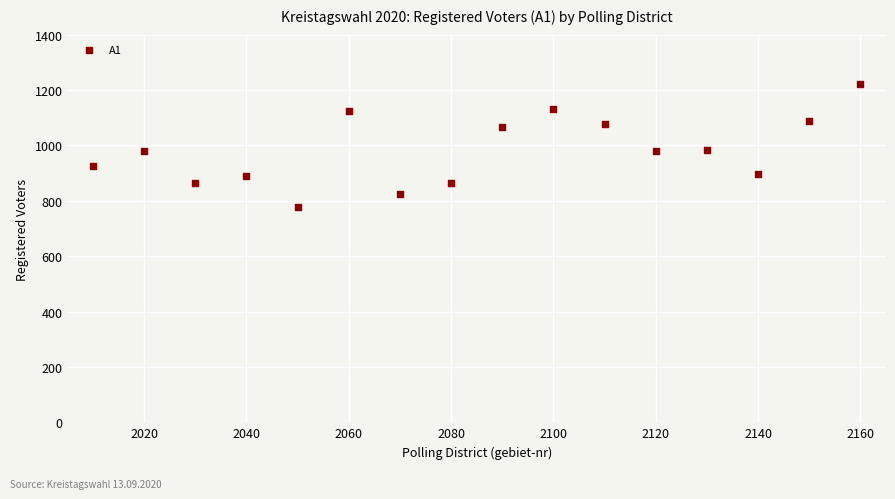

What is the range of X values (max minus min)?

150